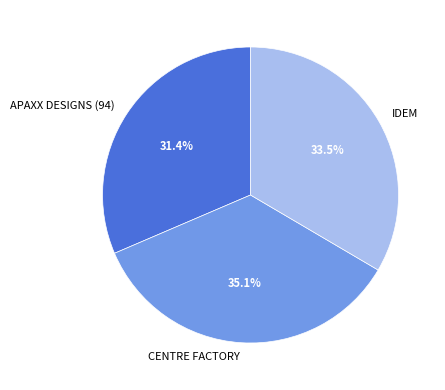

Count the number of slices in the pie.

3